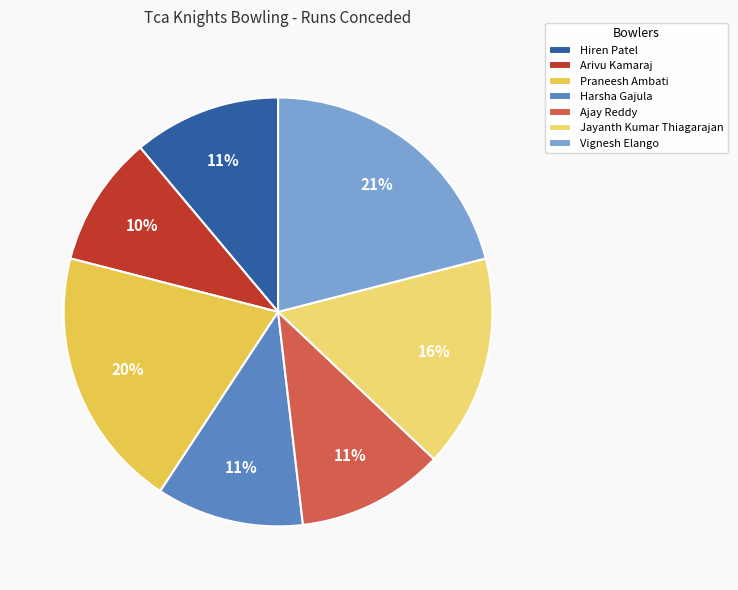

To the nearest percent, what is the difference between the largest and smallest slice percentages?

11%